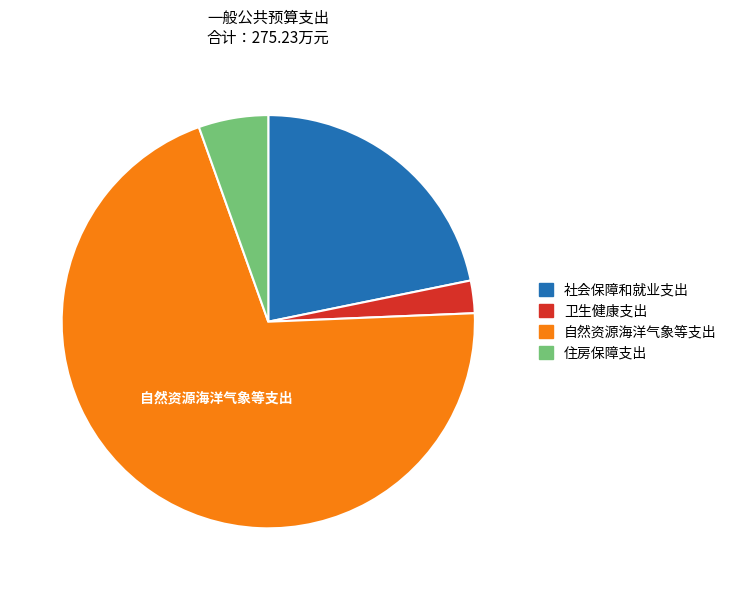

How many segments does this pie chart have?

4